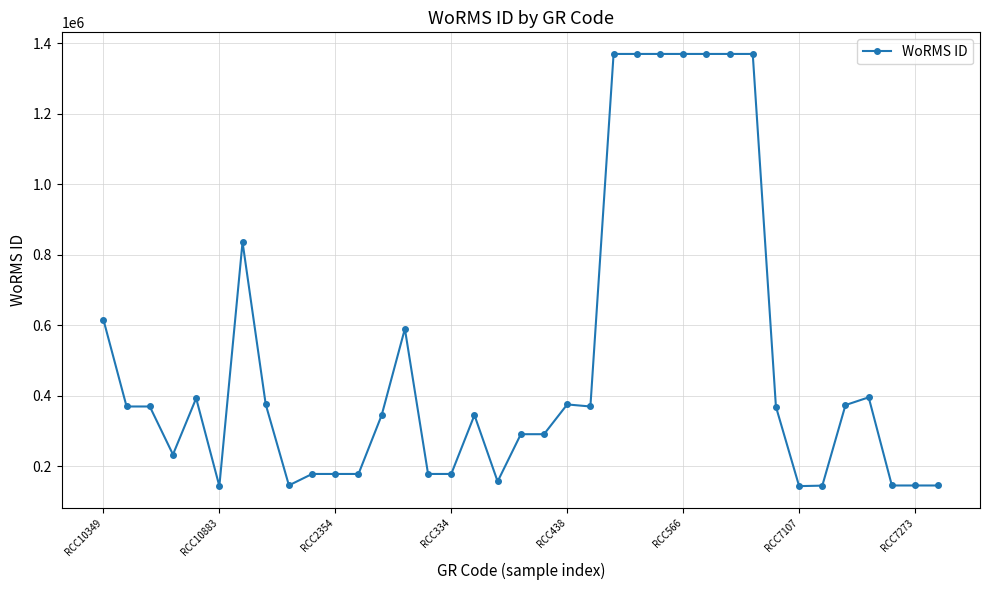

Does the chart have visible grid lines?

Yes